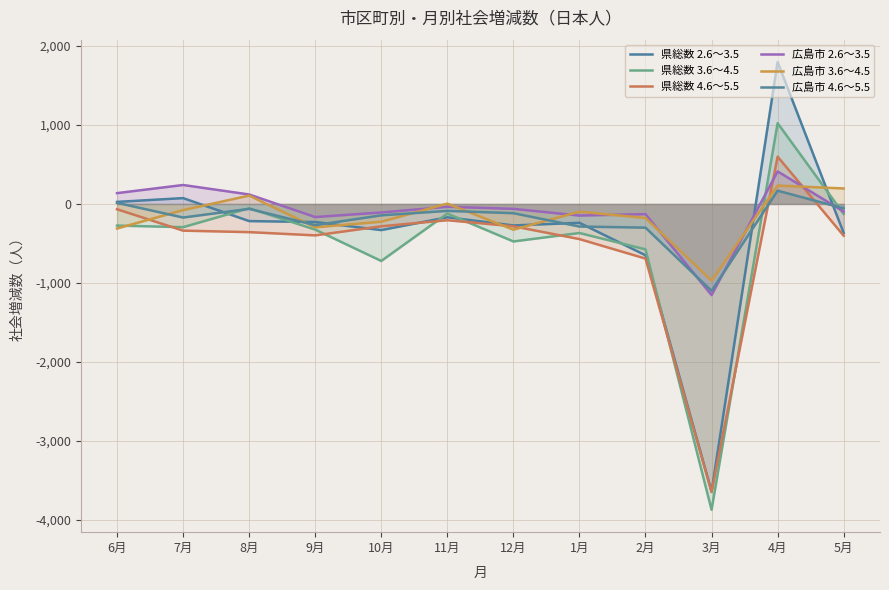

What is the label of the 7th point from the left?

12月